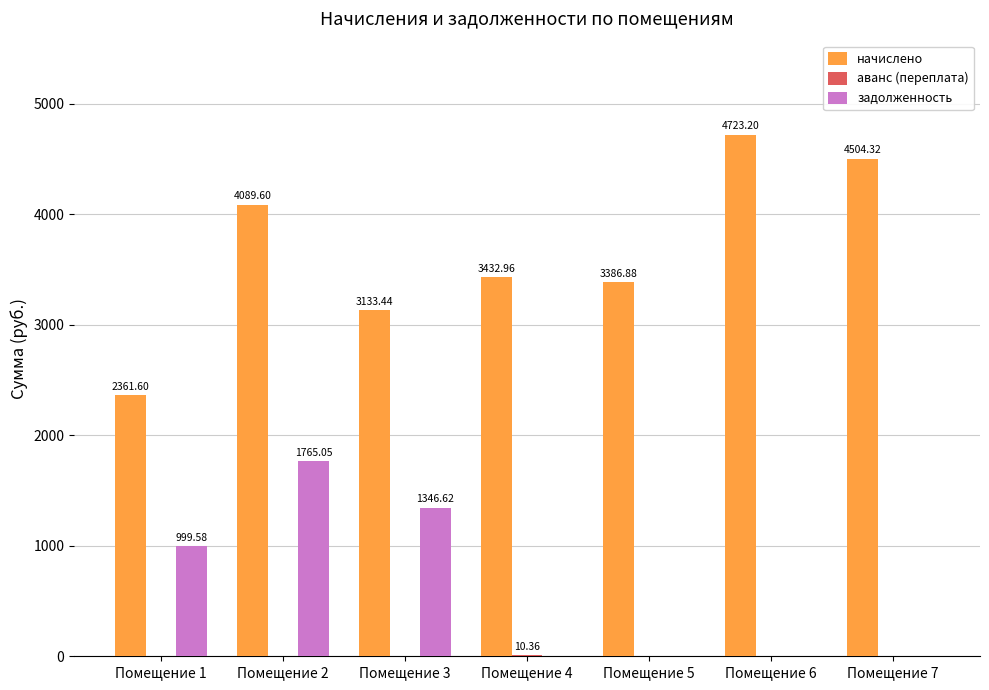

Which series has the largest total across all categories?

начислено